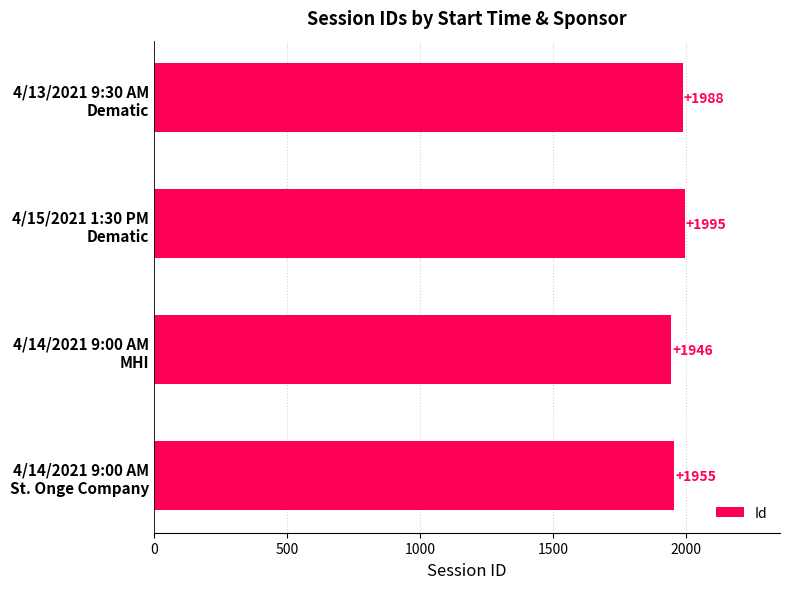

Where is the data nearest to the value 1970?

4/14/2021 9:00 AM
St. Onge Company